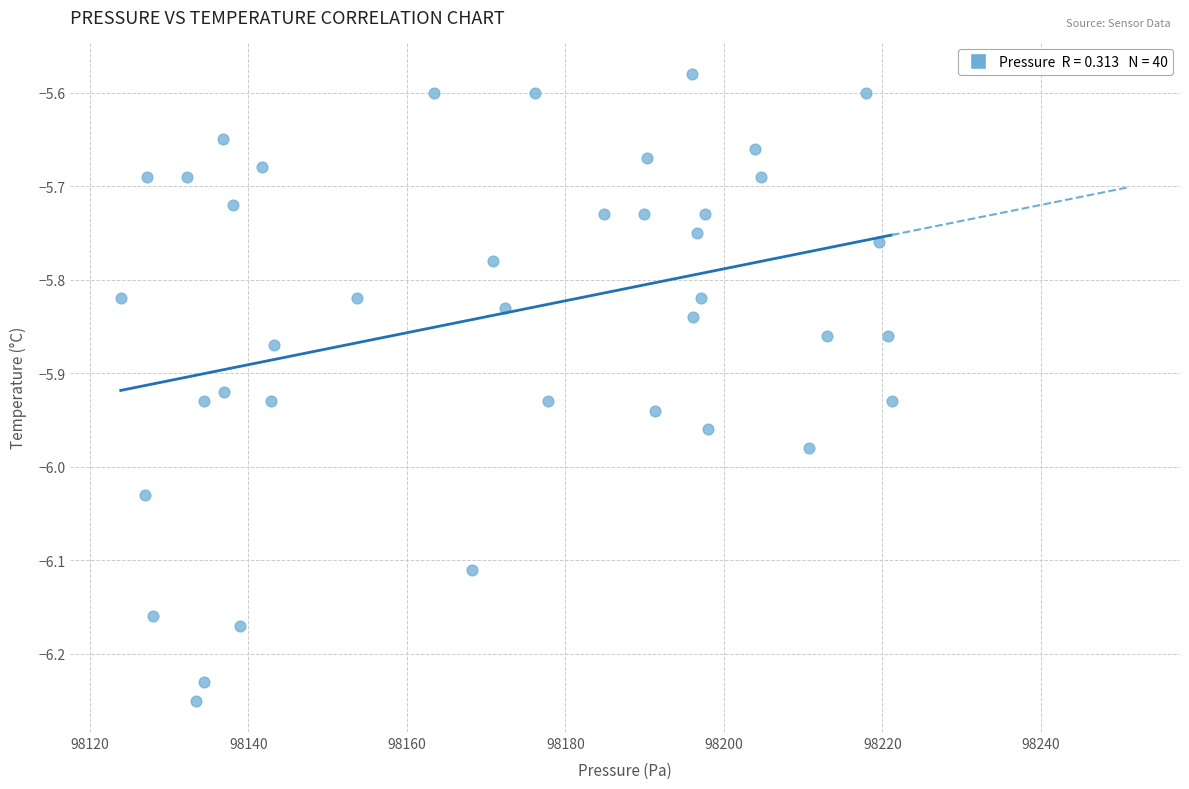

What is the range of X values (max minus min)?

97.3